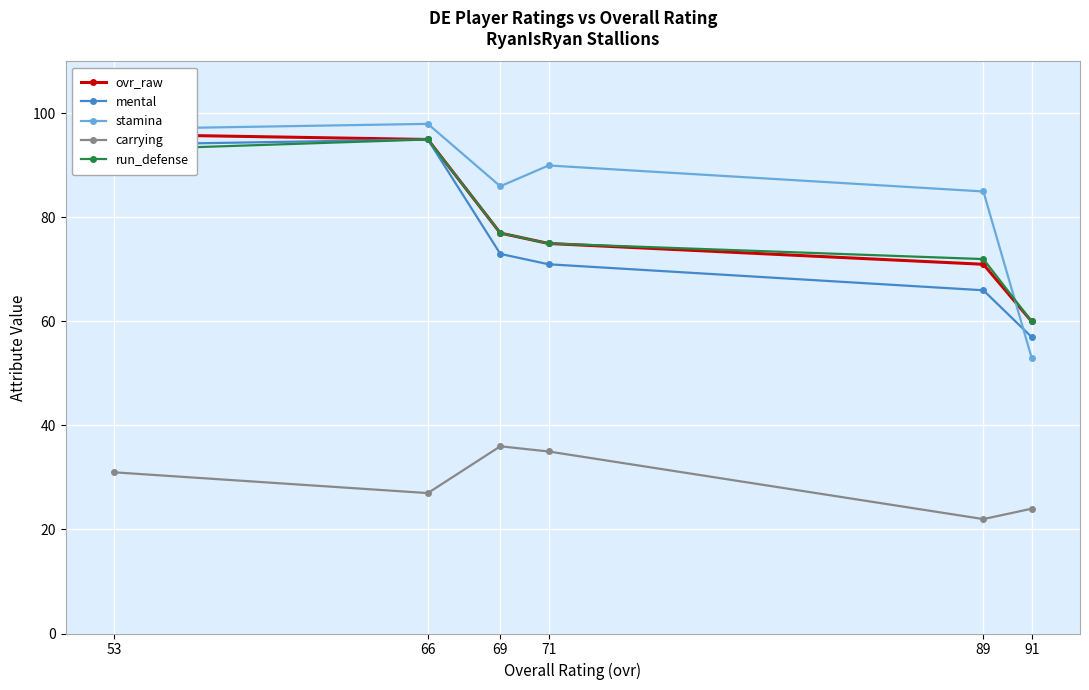

At which label is mental closest to 76?

69